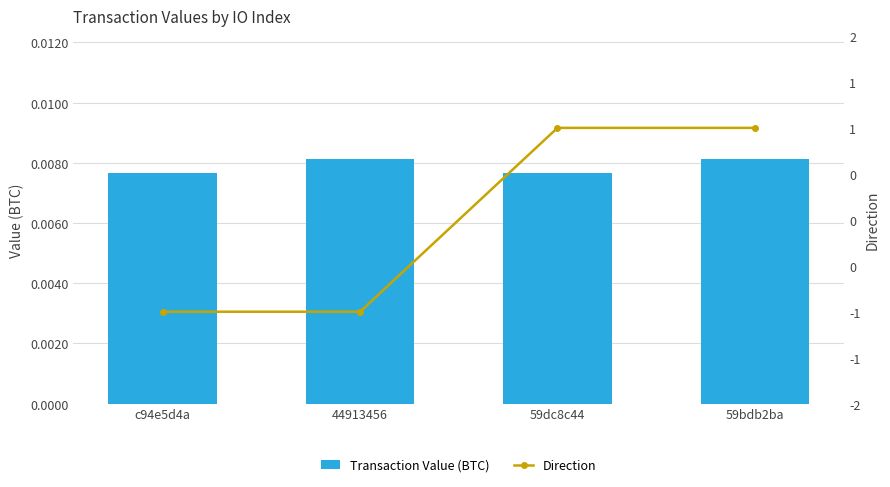

Reading left to right, list all the values displayed in this chart.

Transaction Value (BTC): c94e5d4a=0.0	44913456=0.0	59dc8c44=0.0	59bdb2ba=0.0
Direction: c94e5d4a=-1.0	44913456=-1.0	59dc8c44=1.0	59bdb2ba=1.0